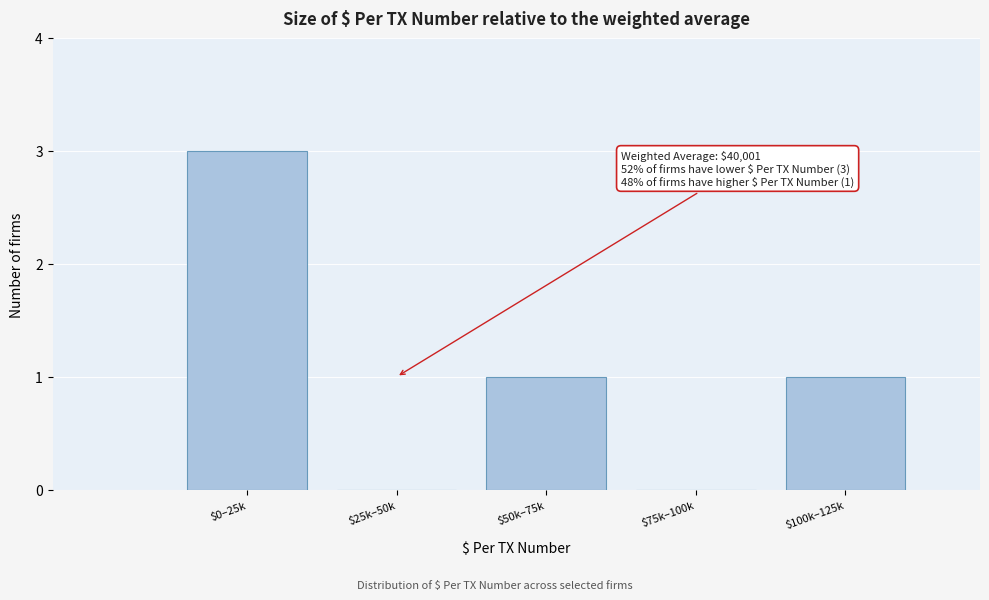

What is the sum of all values?

5